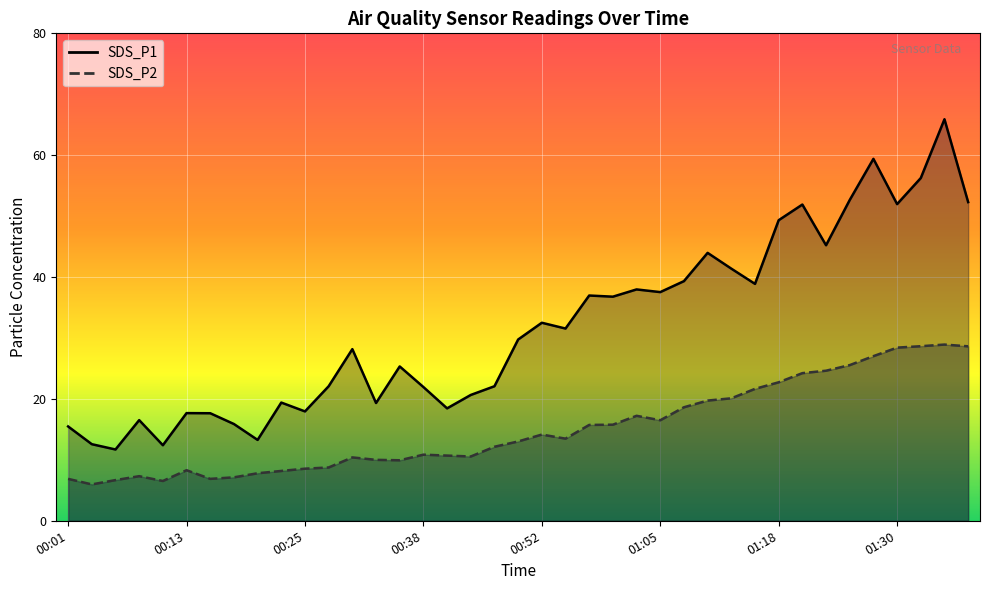

Which category has the highest value across all series?

01:35